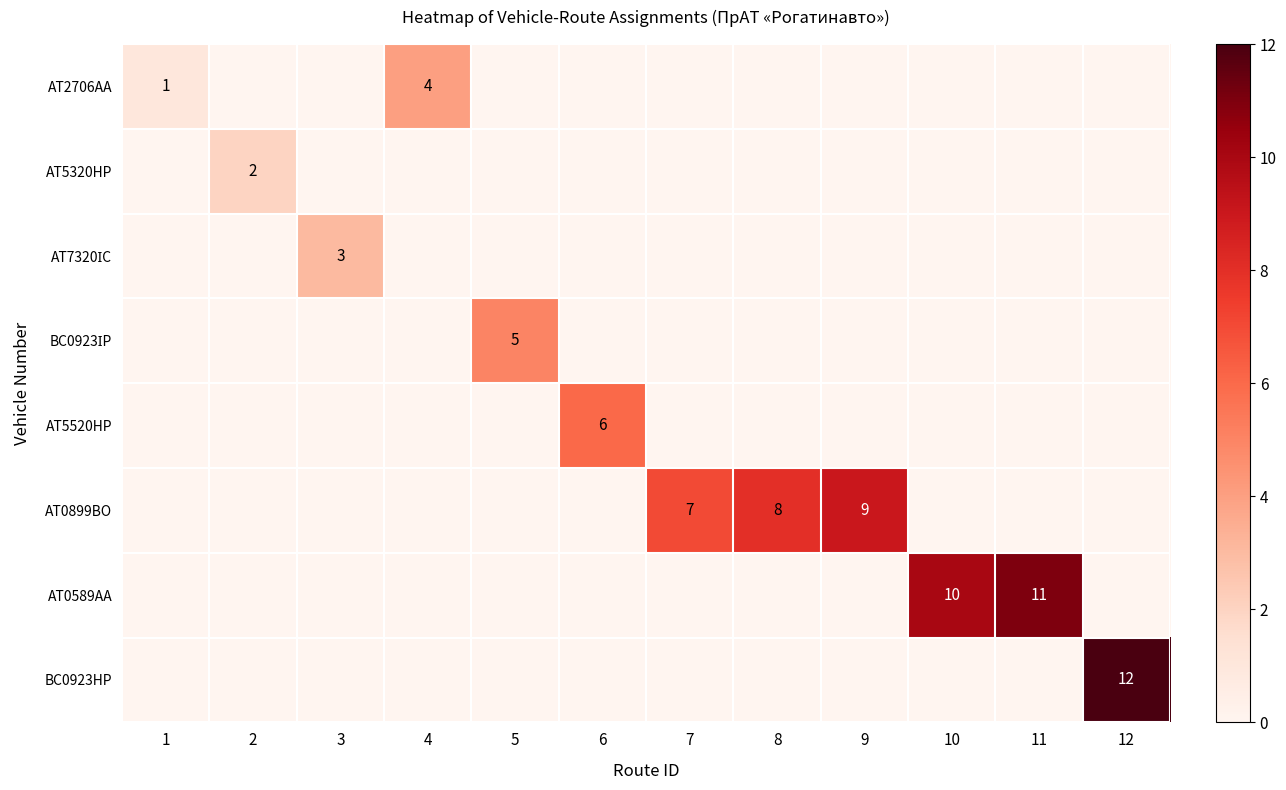

The value of АТ2706АА at 4 is 4. True or false?

True